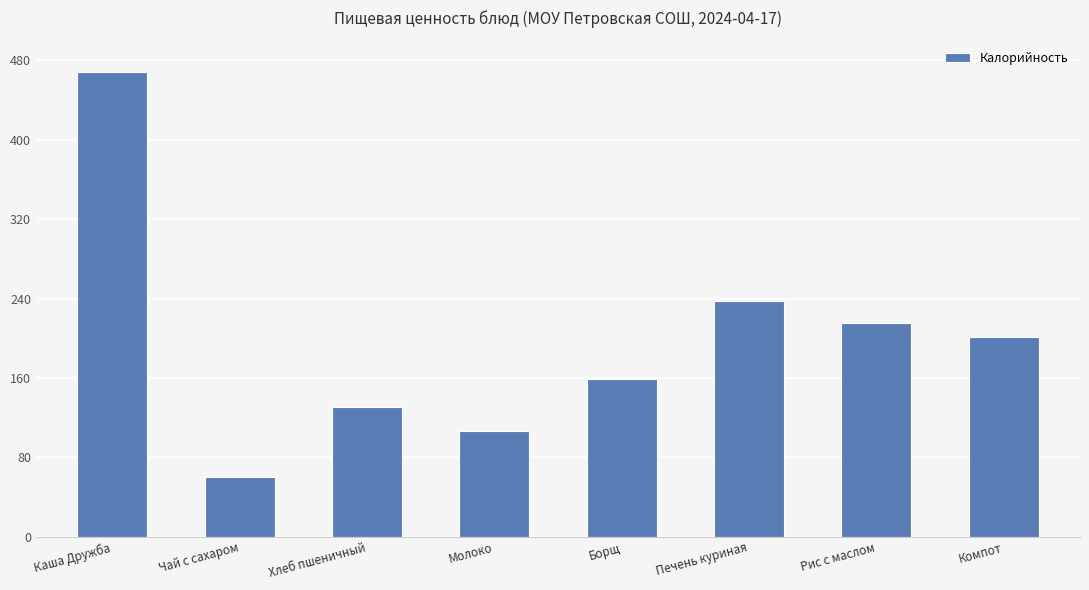

What is the minimum value shown in the chart?

60.0